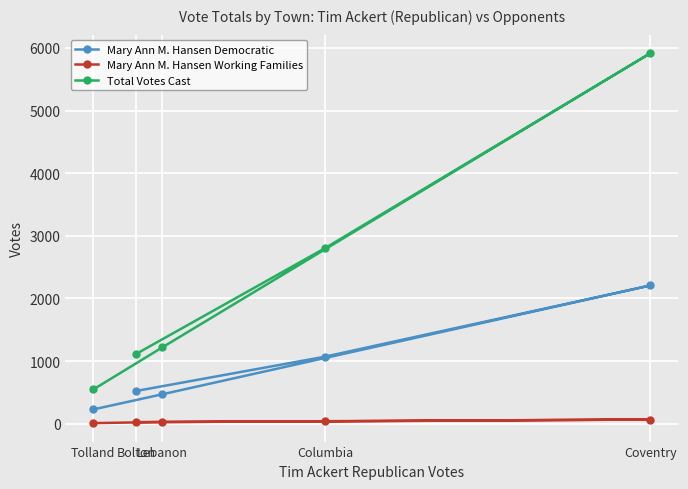

What is the sum of all Mary Ann M. Hansen Working Families values?

162